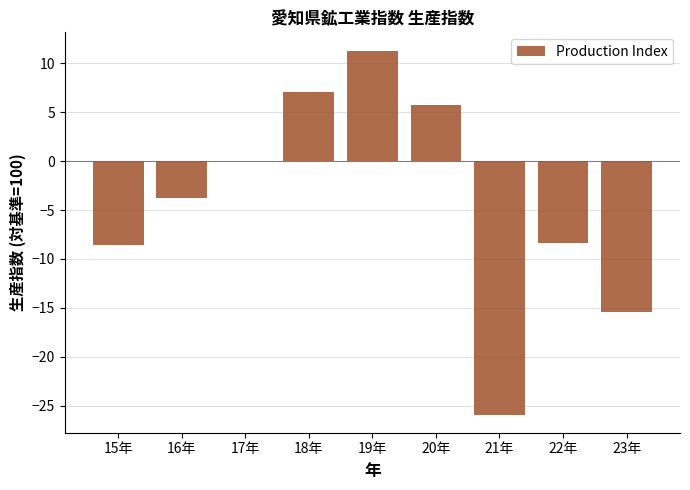

What is the greatest value displayed?

11.3